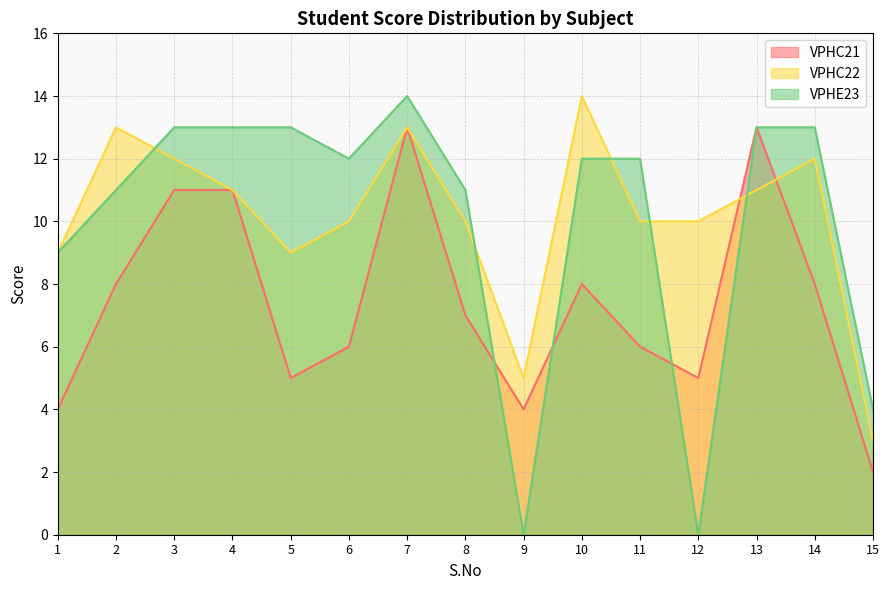

What is the difference between the maximum and minimum values in the VPHC21 series?

11